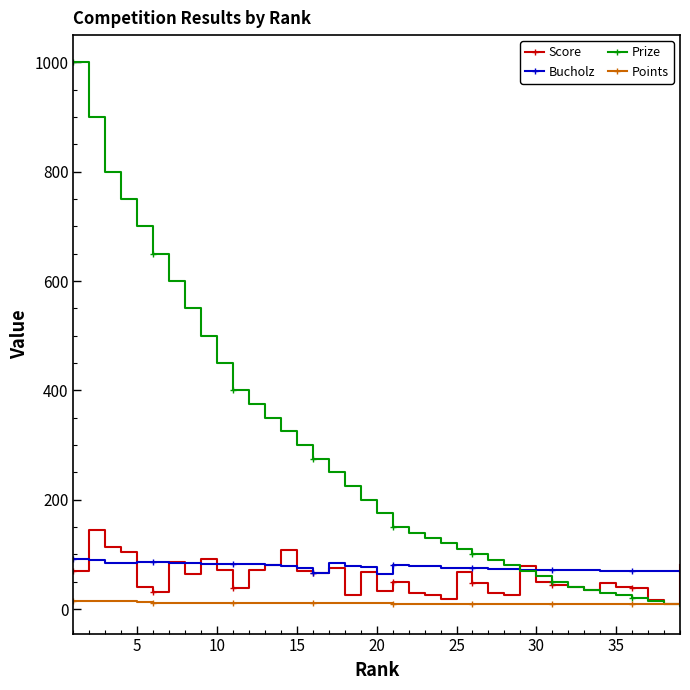

Which series has the largest total across all categories?

Prize